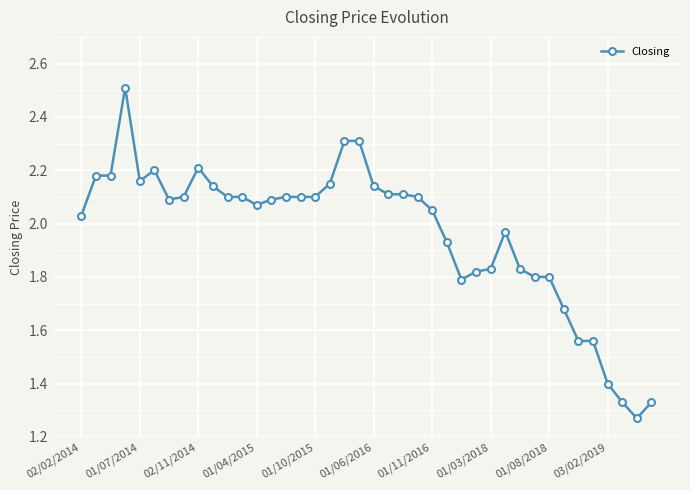

True or false: the data has more than 2 interior local peaks.

True